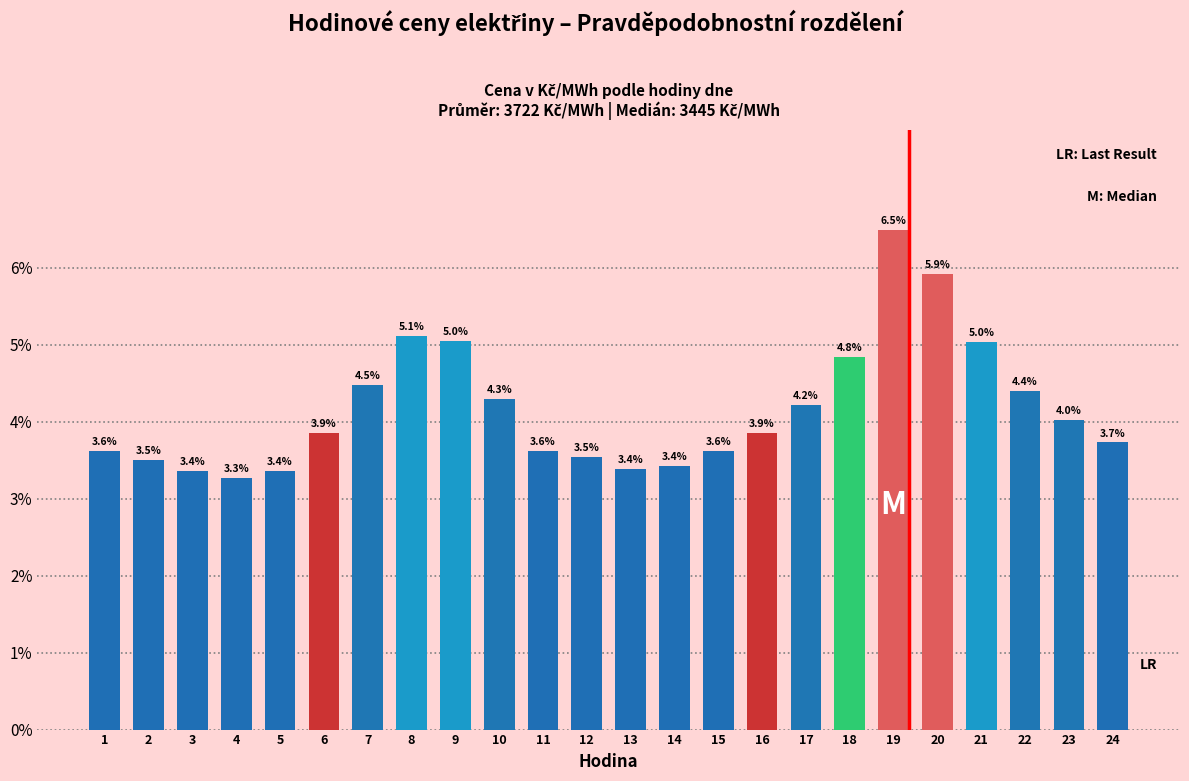

Reading right to left, list all the values displayed in this chart.

3.7	4.0	4.4	5.0	5.9	6.5	4.8	4.2	3.9	3.6	3.4	3.4	3.5	3.6	4.3	5.0	5.1	4.5	3.9	3.4	3.3	3.4	3.5	3.6